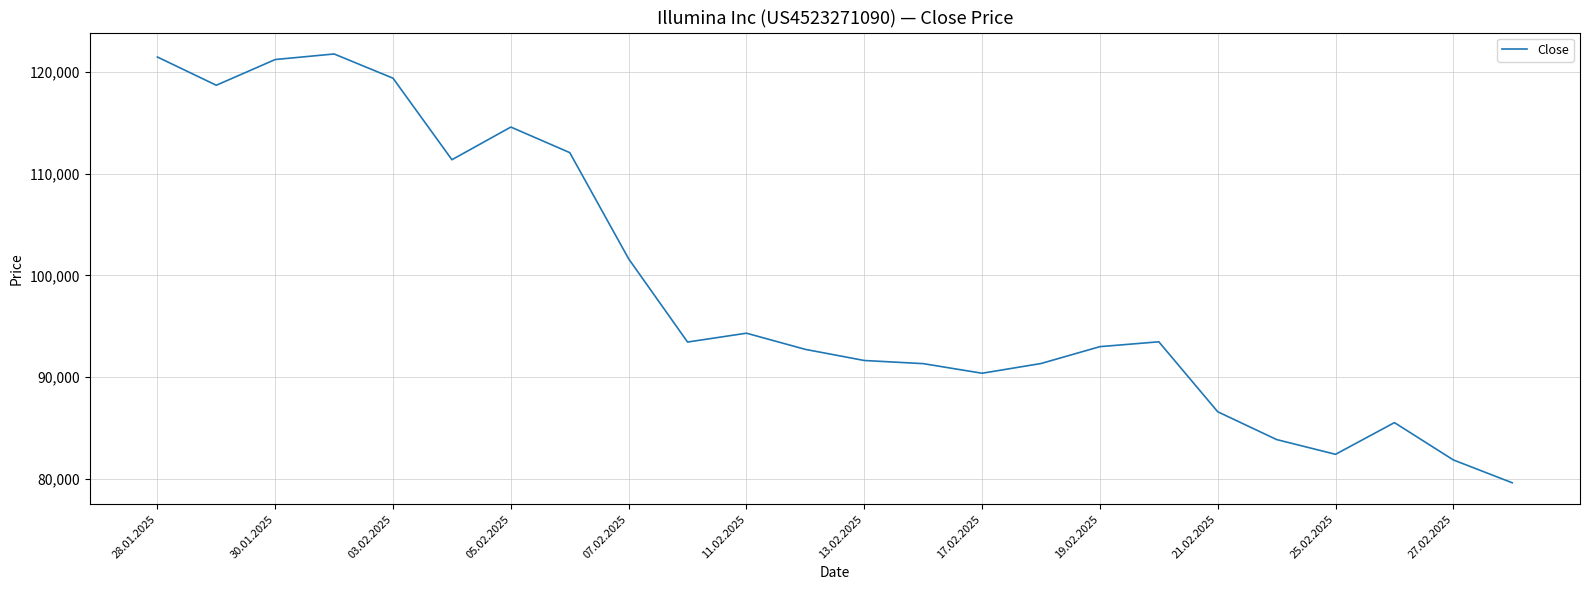

What is the greatest value displayed?

121779